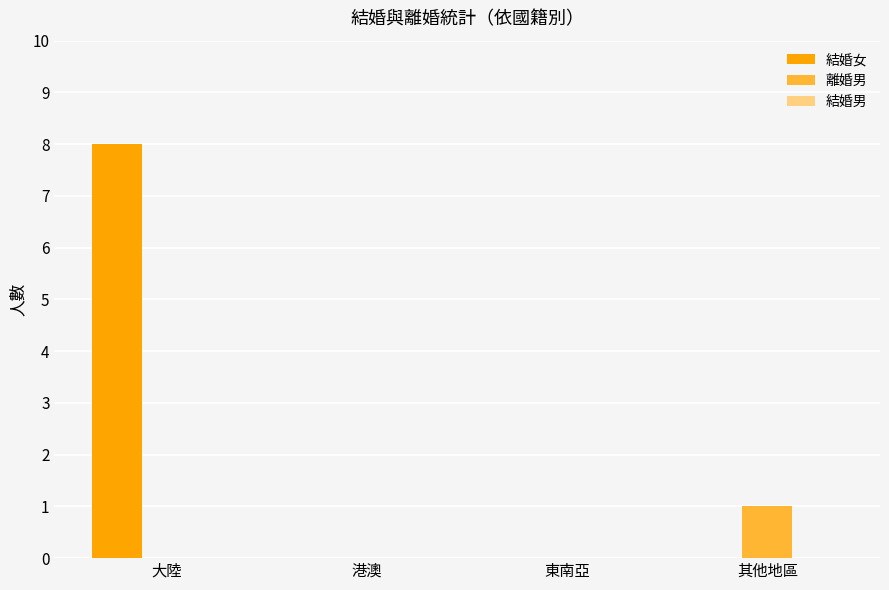

What is the difference between the 結婚女 values at 大陸 and 港澳?

8